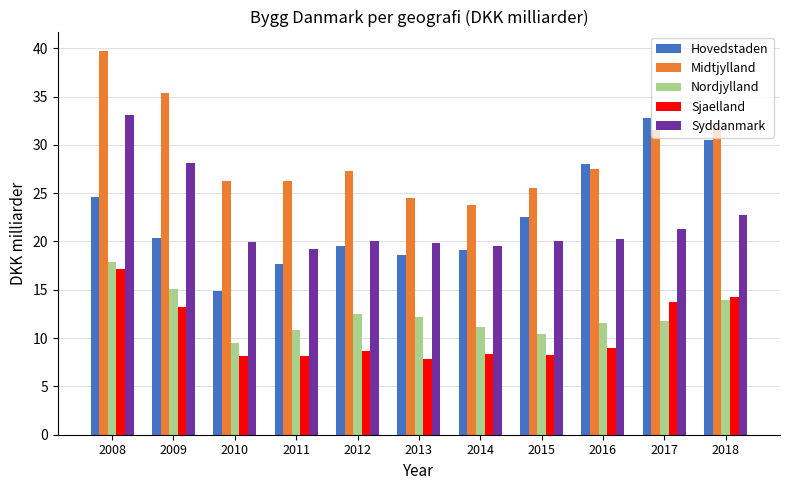

What are all the series names shown in the legend?

Hovedstaden, Midtjylland, Nordjylland, Sjaelland, Syddanmark